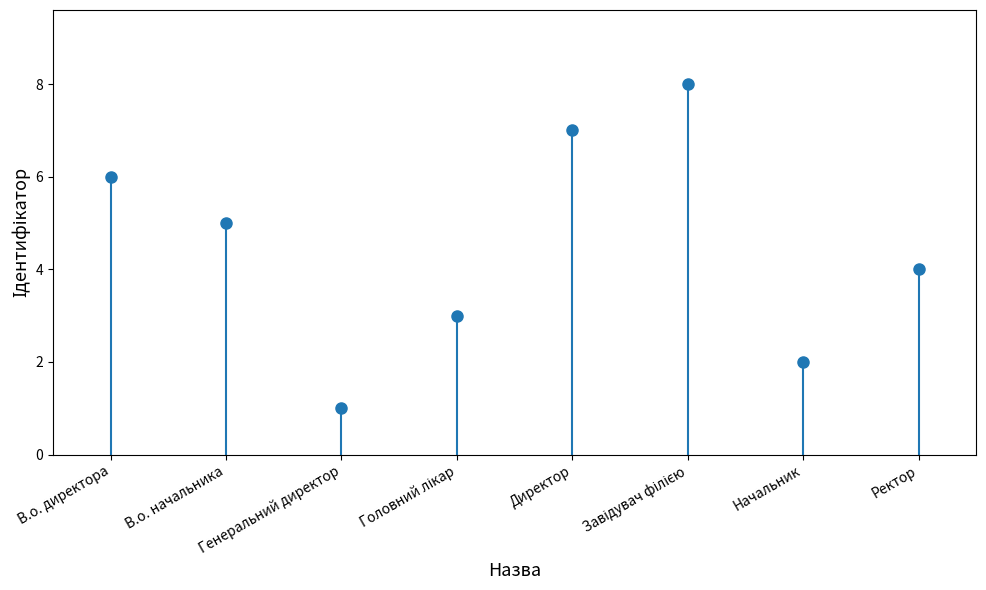

Rank the categories by value from highest to lowest.

Завідувач філією, Директор, В.о. директора, В.о. начальника, Ректор, Головний лікар, Начальник, Генеральний директор